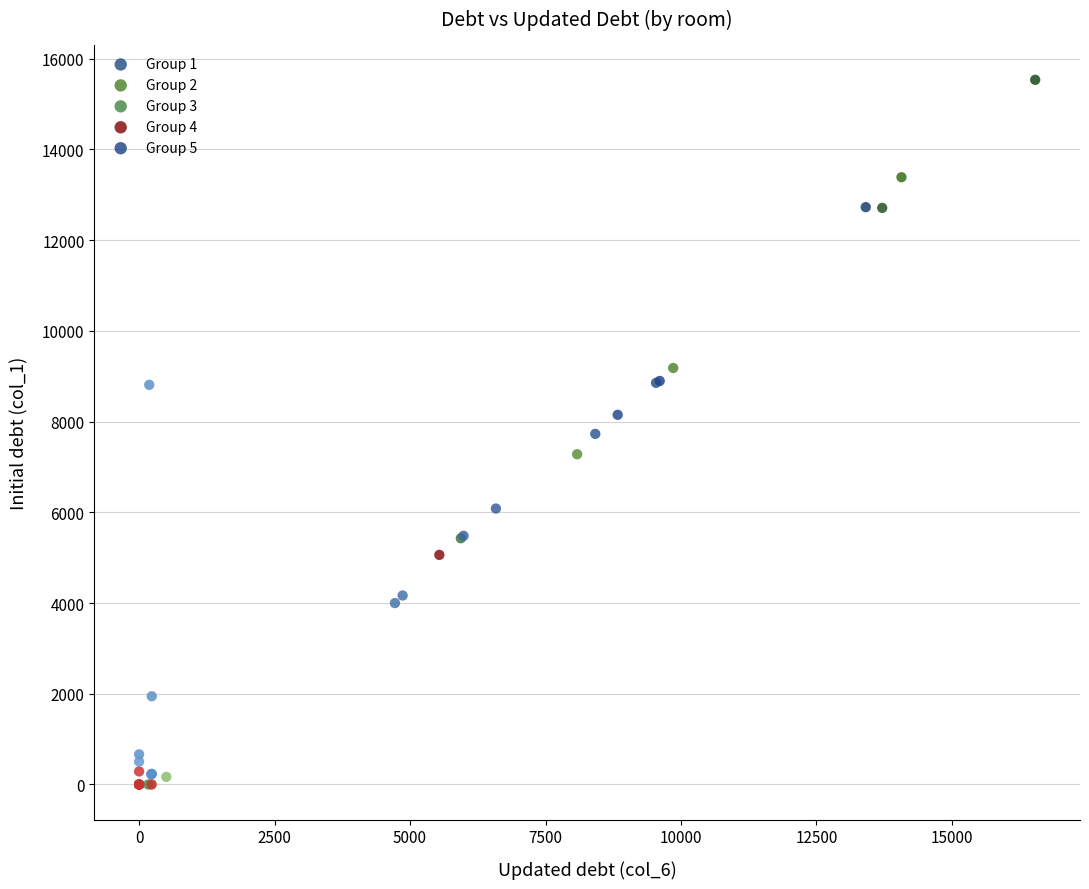

Which series has the widest spread of Y values?

Group 3